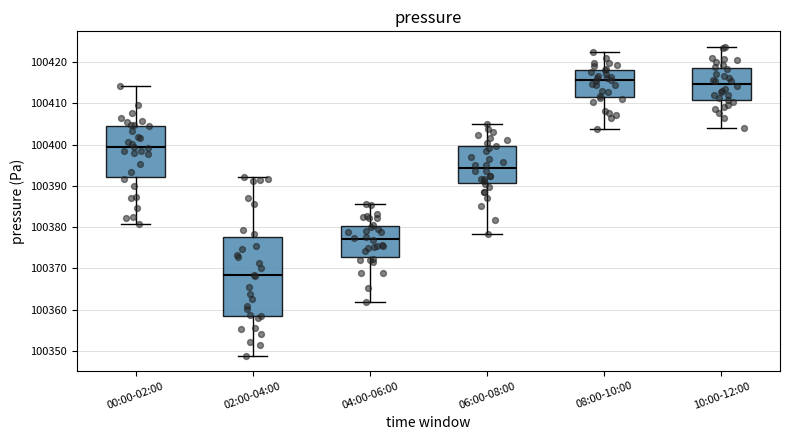

Reading left to right, transcribe this box plot: for each box, give where its median line is, the range the box spans, and where its two whiskers end, as read against the y-axis. The values are not printed on the chart, so give them approximately, as read against the axis.

00:00-02:00: median 100399, box 100392 to 100405, whiskers 100381 to 100414
02:00-04:00: median 100368, box 100359 to 100378, whiskers 100349 to 100392
04:00-06:00: median 100377, box 100373 to 100380, whiskers 100362 to 100386
06:00-08:00: median 100394, box 100391 to 100400, whiskers 100378 to 100405
08:00-10:00: median 100416, box 100412 to 100418, whiskers 100404 to 100422
10:00-12:00: median 100415, box 100411 to 100419, whiskers 100404 to 100424